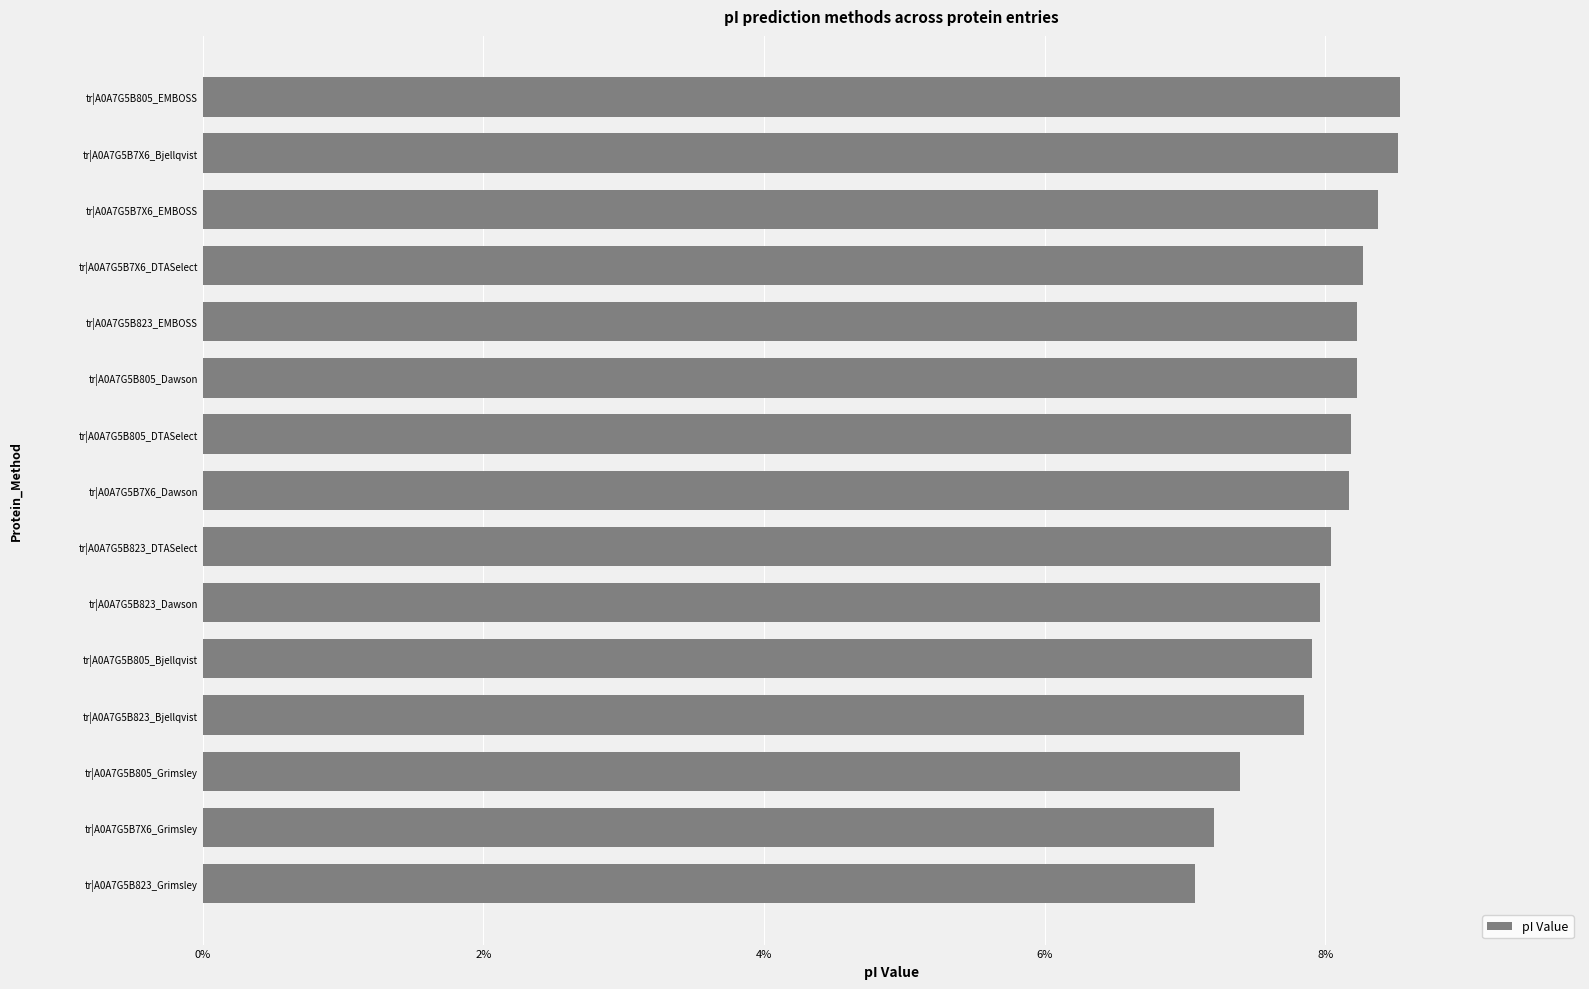

Reading bottom to top, extract all data points from this chart.

tr|A0A7G5B823_Grimsley=7.1	tr|A0A7G5B7X6_Grimsley=7.2	tr|A0A7G5B805_Grimsley=7.4	tr|A0A7G5B823_Bjellqvist=7.8	tr|A0A7G5B805_Bjellqvist=7.9	tr|A0A7G5B823_Dawson=8.0	tr|A0A7G5B823_DTASelect=8.0	tr|A0A7G5B7X6_Dawson=8.2	tr|A0A7G5B805_DTASelect=8.2	tr|A0A7G5B805_Dawson=8.2	tr|A0A7G5B823_EMBOSS=8.2	tr|A0A7G5B7X6_DTASelect=8.3	tr|A0A7G5B7X6_EMBOSS=8.4	tr|A0A7G5B7X6_Bjellqvist=8.5	tr|A0A7G5B805_EMBOSS=8.5